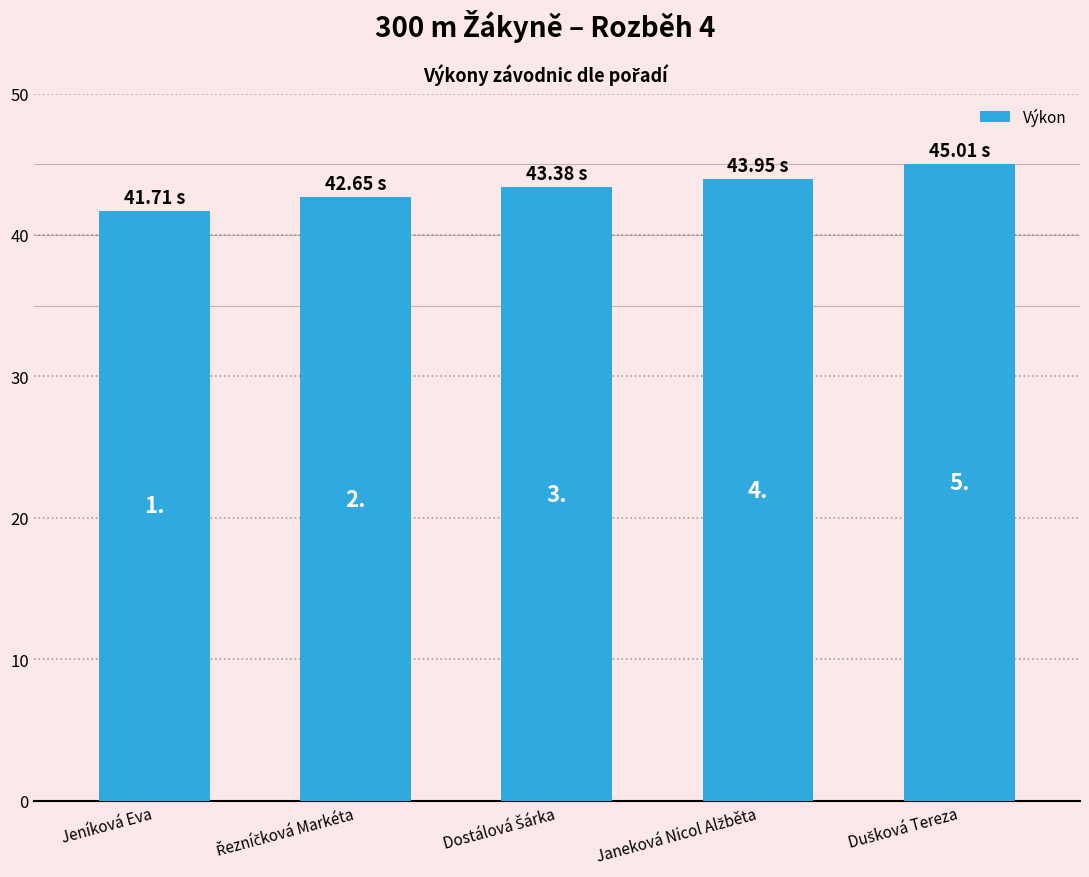

How many bars are there in total?

5